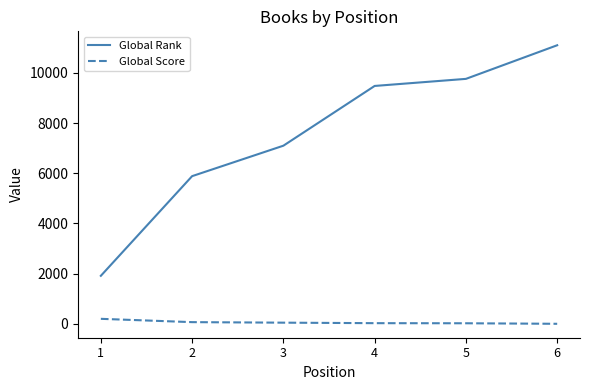

The value of Global Rank at 2 is 9655. True or false?

False